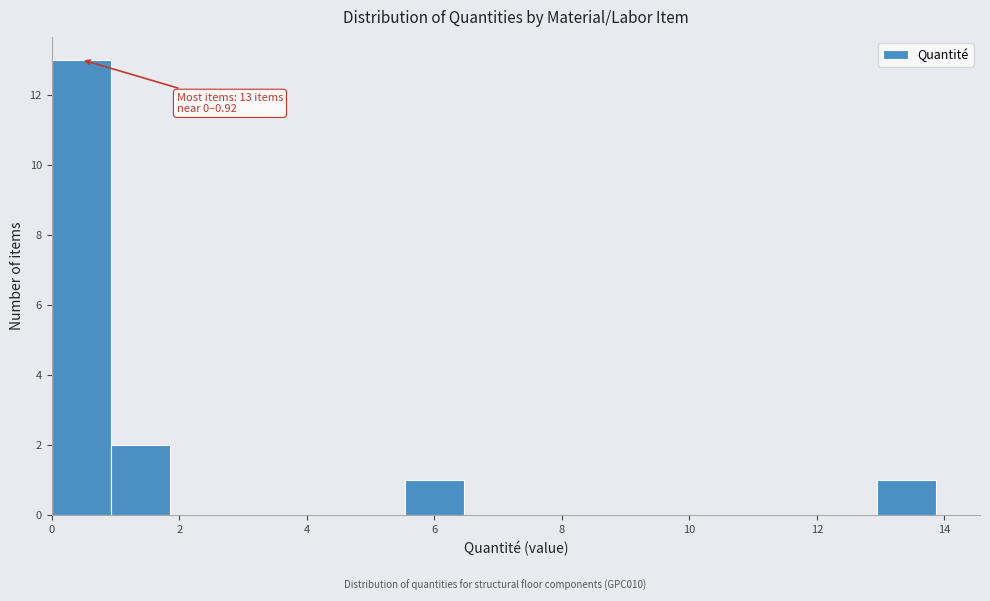

Over which range of the x-axis is the bar tallest?

0.0 to 1.0